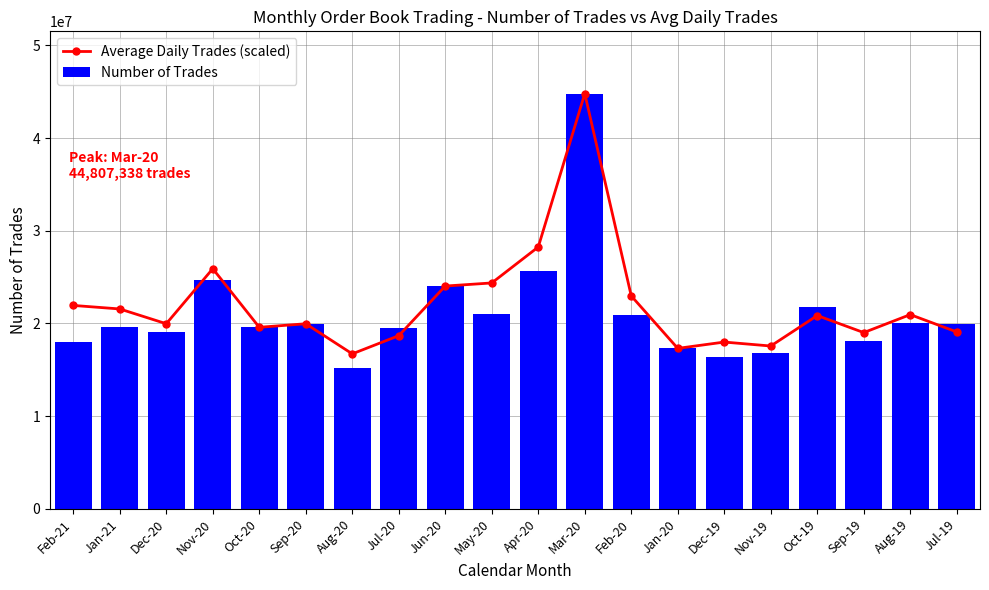

Is it true that Average Daily Trades (scaled) equals 21949524.7 at Feb-21?

True